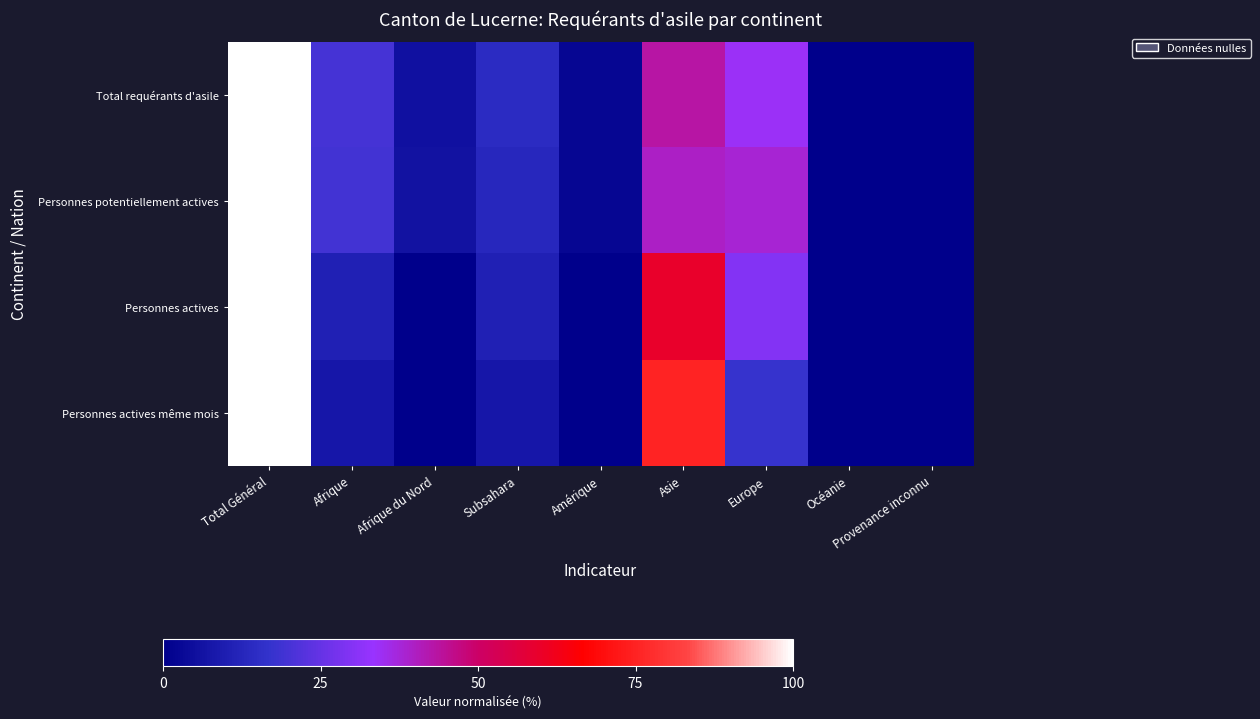

Reading left to right, list all the values displayed in this chart.

Total requérants d'asile: Total Général=100.0	Afrique=19.6	Afrique du Nord=5.5	Subsahara=14.1	Amérique=2.2	Asie=43.1	Europe=34.2	Océanie=0.0	Provenance inconnu=0.0
Personnes potentiellement actives: Total Général=100.0	Afrique=19.2	Afrique du Nord=6.1	Subsahara=13.2	Amérique=2.3	Asie=39.7	Europe=38.0	Océanie=0.0	Provenance inconnu=0.0
Personnes actives: Total Général=100.0	Afrique=10.6	Afrique du Nord=0.0	Subsahara=10.6	Amérique=0.0	Asie=59.6	Europe=29.8	Océanie=0.0	Provenance inconnu=0.0
Personnes actives même mois: Total Général=100.0	Afrique=7.5	Afrique du Nord=0.0	Subsahara=7.5	Amérique=0.0	Asie=75.0	Europe=17.5	Océanie=0.0	Provenance inconnu=0.0